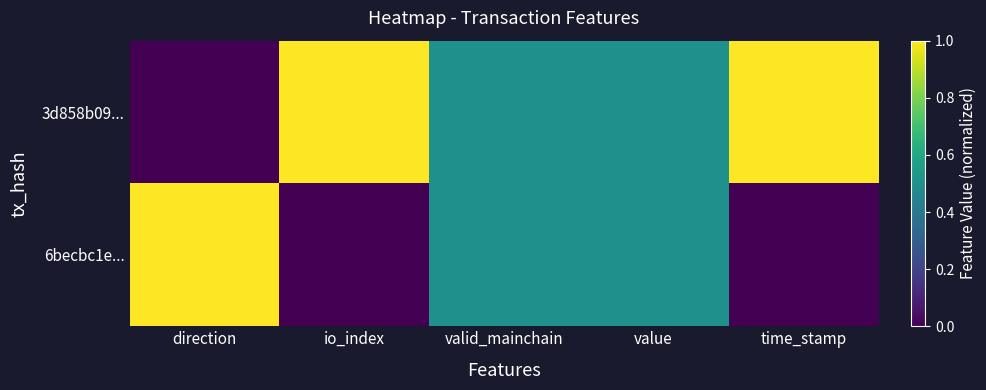

Reading left to right, list all the values displayed in this chart.

3d858b09...: direction=0.0	io_index=1.0	valid_mainchain=0.5	value=0.5	time_stamp=1.0
6becbc1e...: direction=1.0	io_index=0.0	valid_mainchain=0.5	value=0.5	time_stamp=0.0